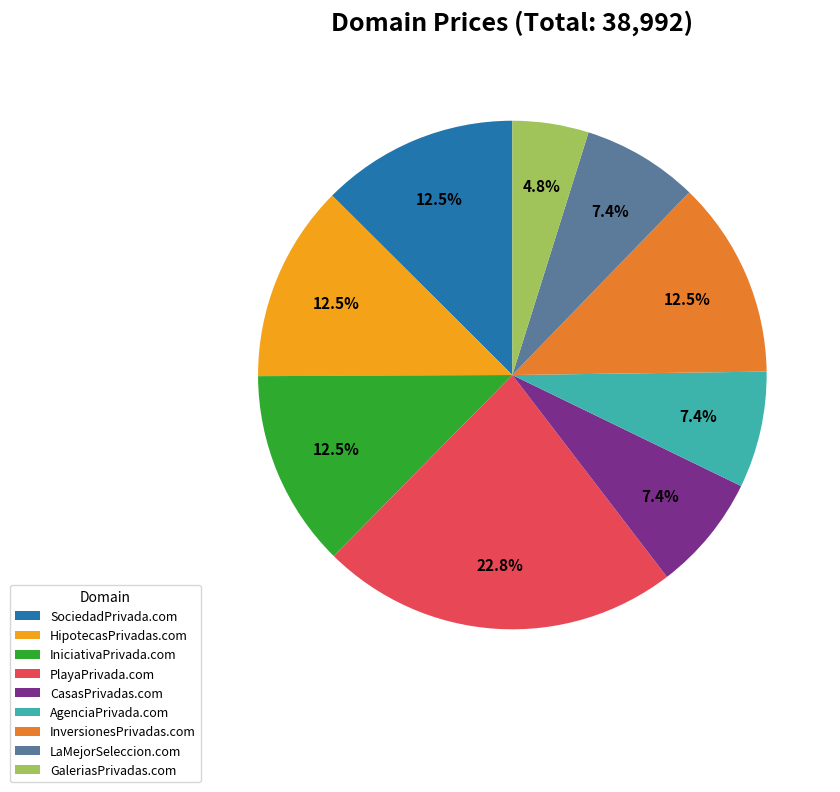

Count the number of slices in the pie.

9